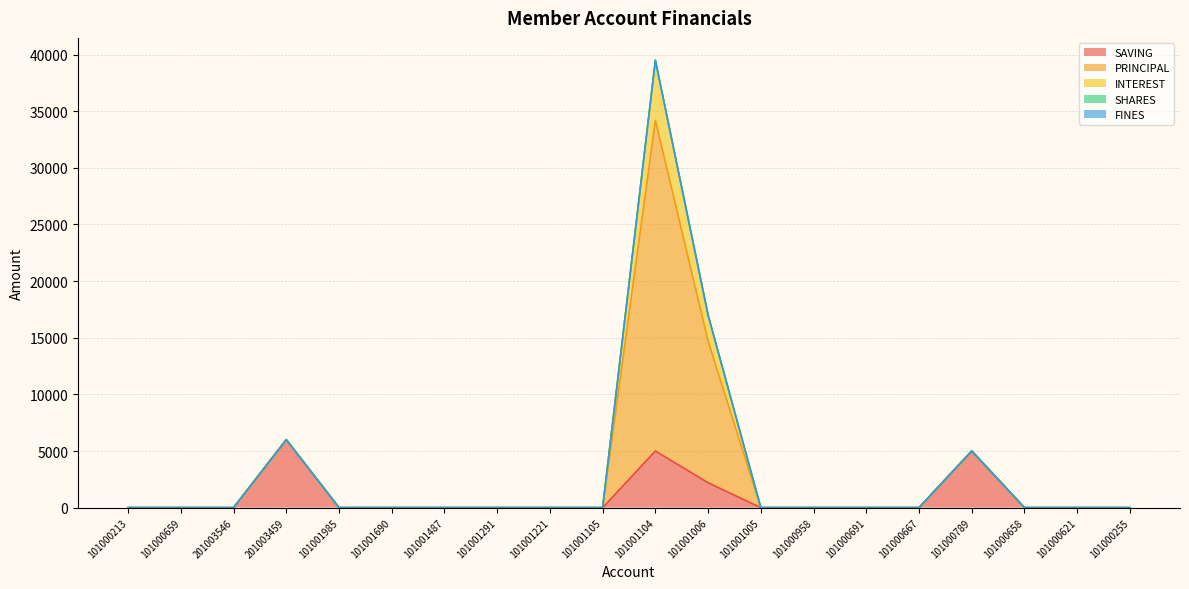

Is the value of INTEREST at 101001105 greater than the value of SAVING at 101000658?

No